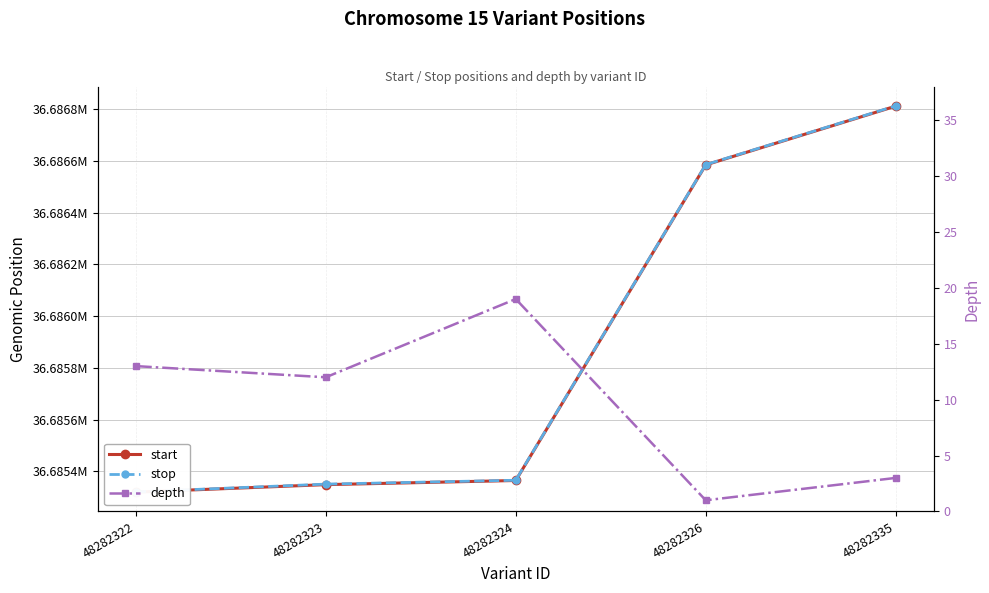

Rank the series at 48282322 from lowest to highest value.

depth, start, stop